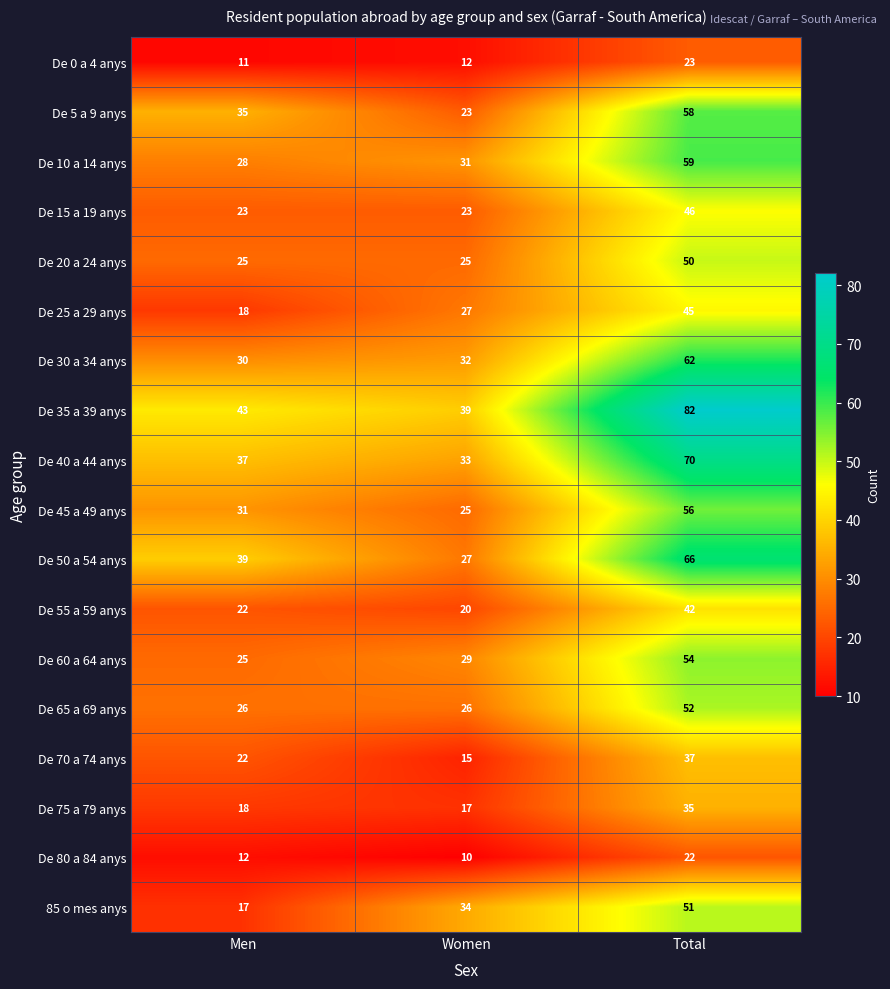

Is it true that De 30 a 34 anys equals 32 at Women?

True